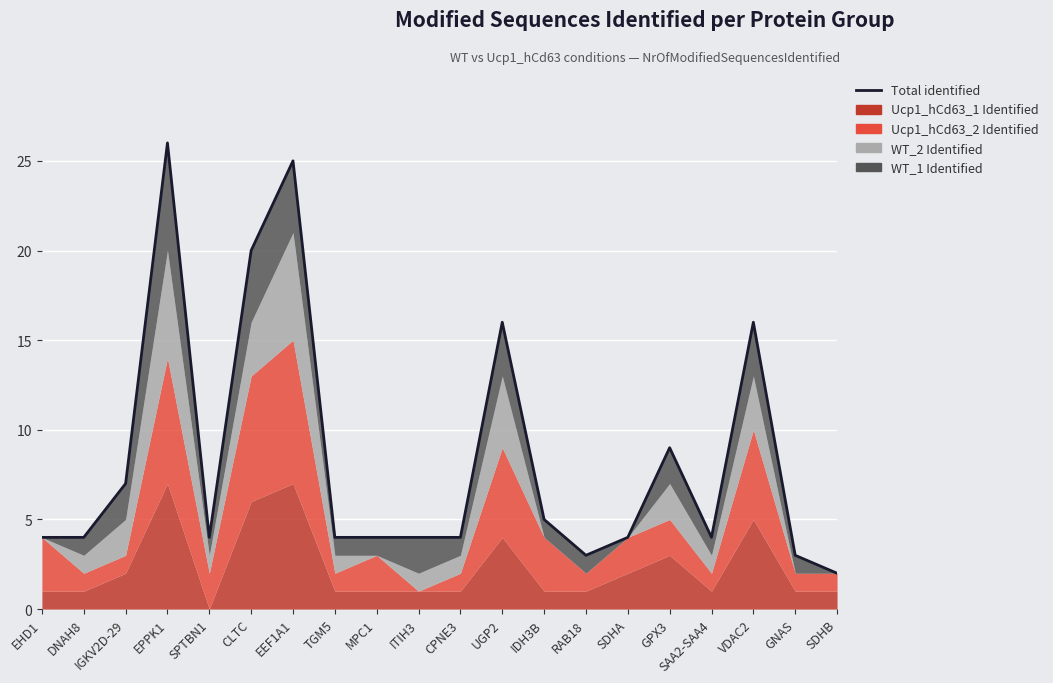

Rank the categories by value from highest to lowest.

EPPK1, EEF1A1, CLTC, UGP2, VDAC2, GPX3, IGKV2D-29, IDH3B, EHD1, DNAH8, SPTBN1, TGM5, MPC1, ITIH3, CPNE3, SDHA, SAA2-SAA4, RAB18, GNAS, SDHB